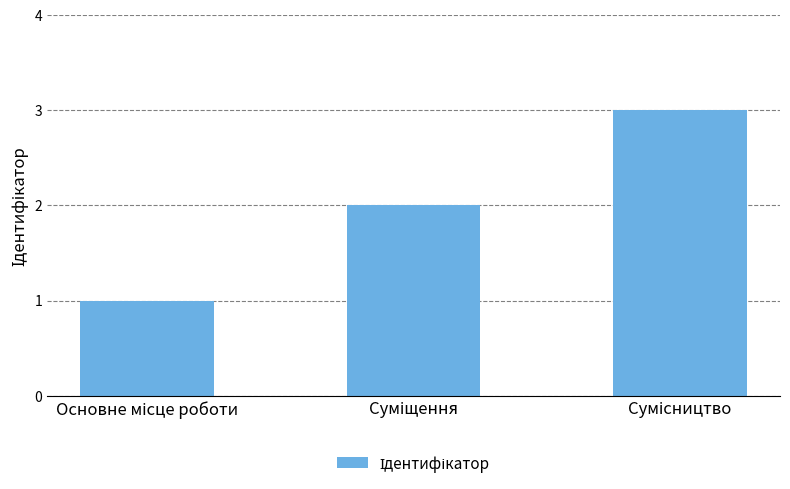

Reading left to right, extract all data points from this chart.

1	2	3